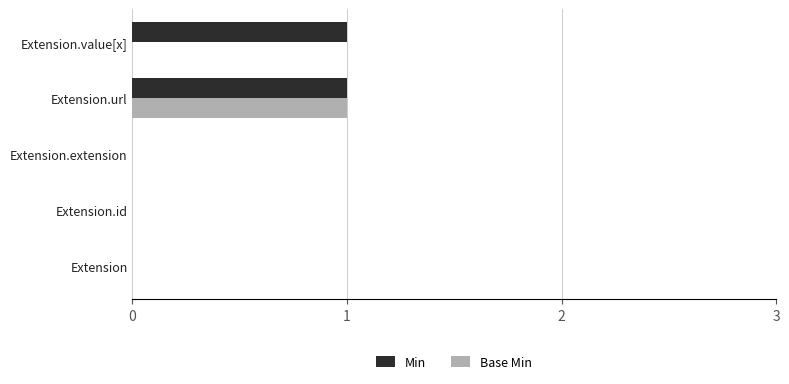

Is it true that Min equals 0 at Extension.id?

True